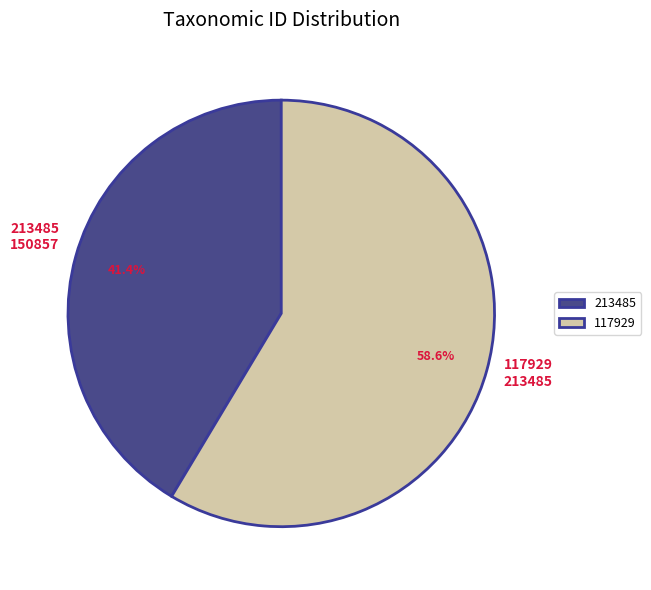

Which has a higher value, 117929 or 213485?

117929